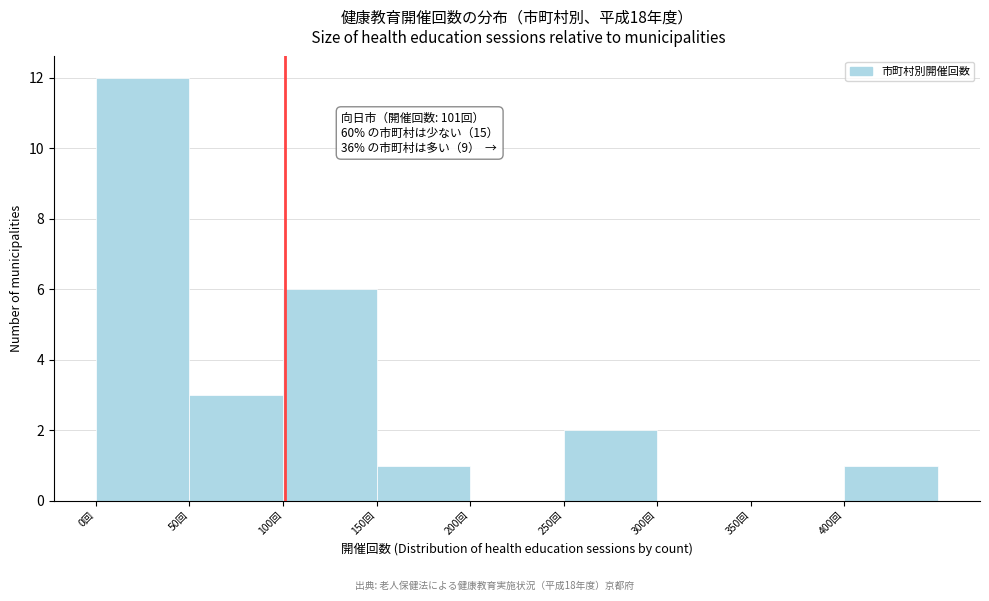

Which range on the x-axis has the tallest bar?

0 to 50